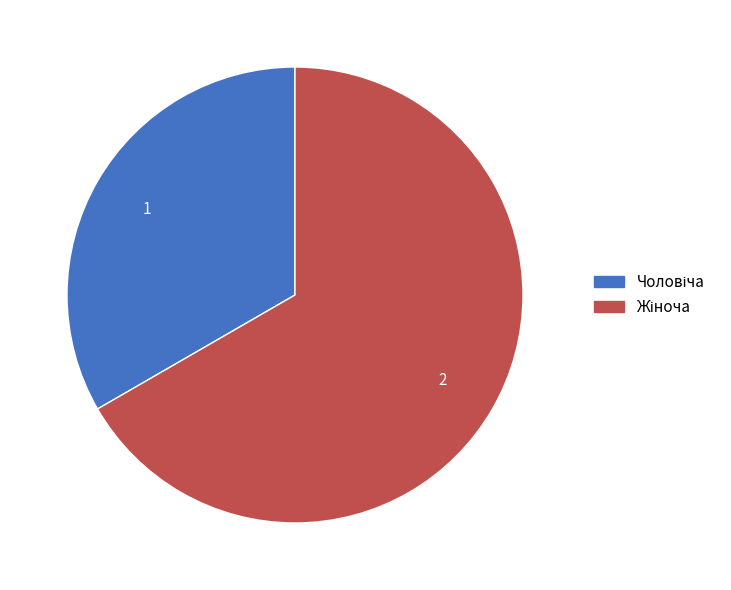

Is there any slice that represents more than half of the pie?

Yes